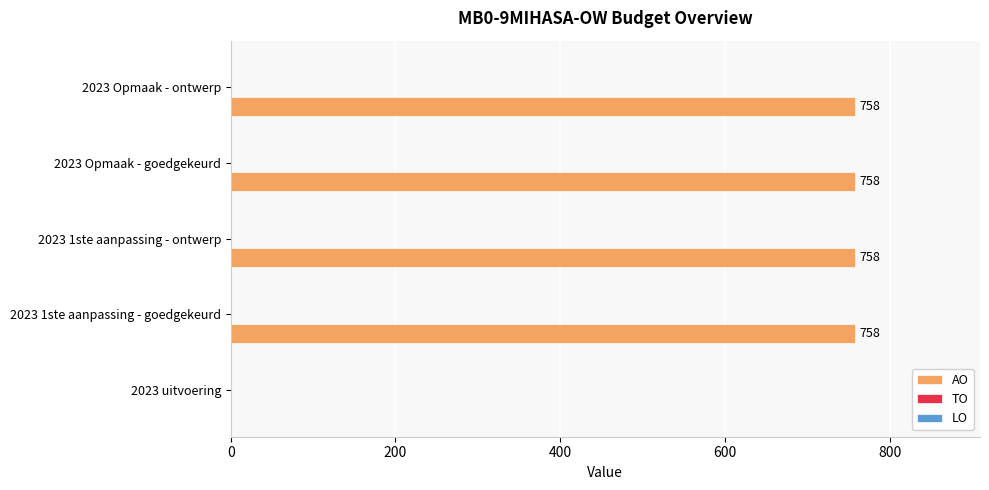

The value at 2023 Opmaak - ontwerp is 464. True or false?

False